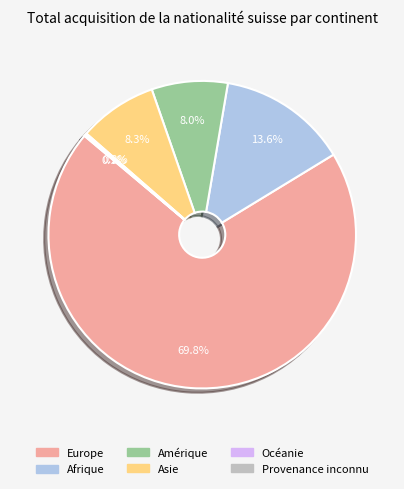

Which slice is the largest?

Europe